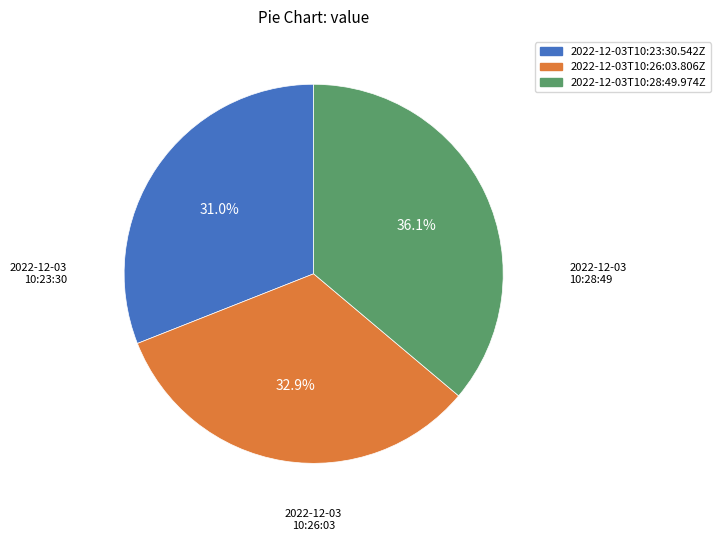

Between 2022-12-03T10:26:03.806Z and 2022-12-03T10:23:30.542Z, which is larger?

2022-12-03T10:26:03.806Z